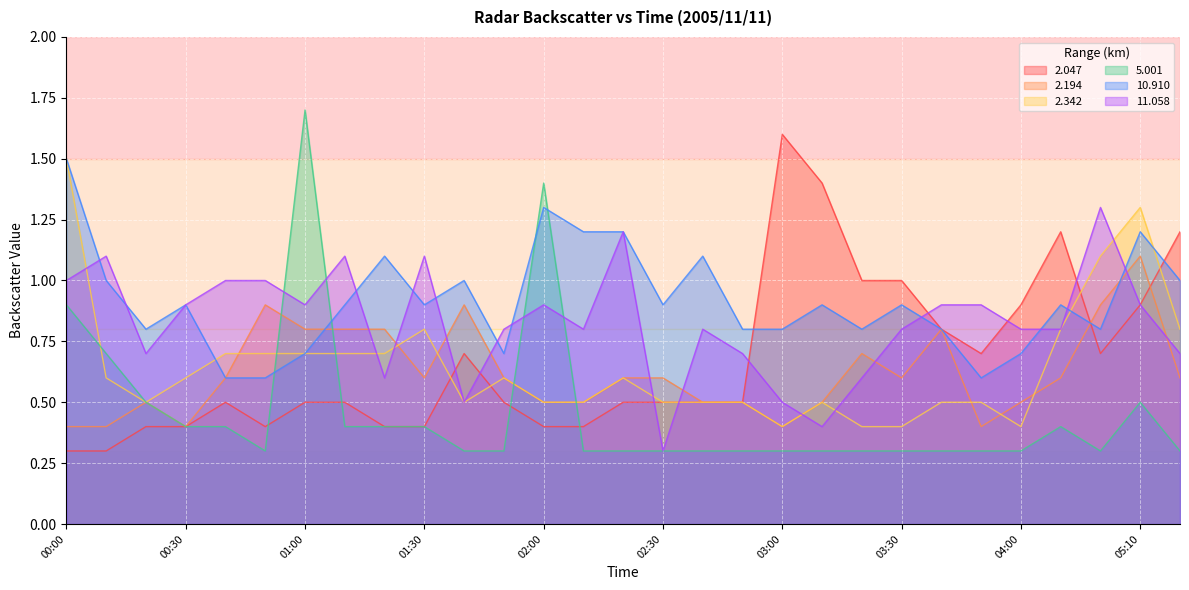

At which category does 2.047 reach its first local valley?

00:50